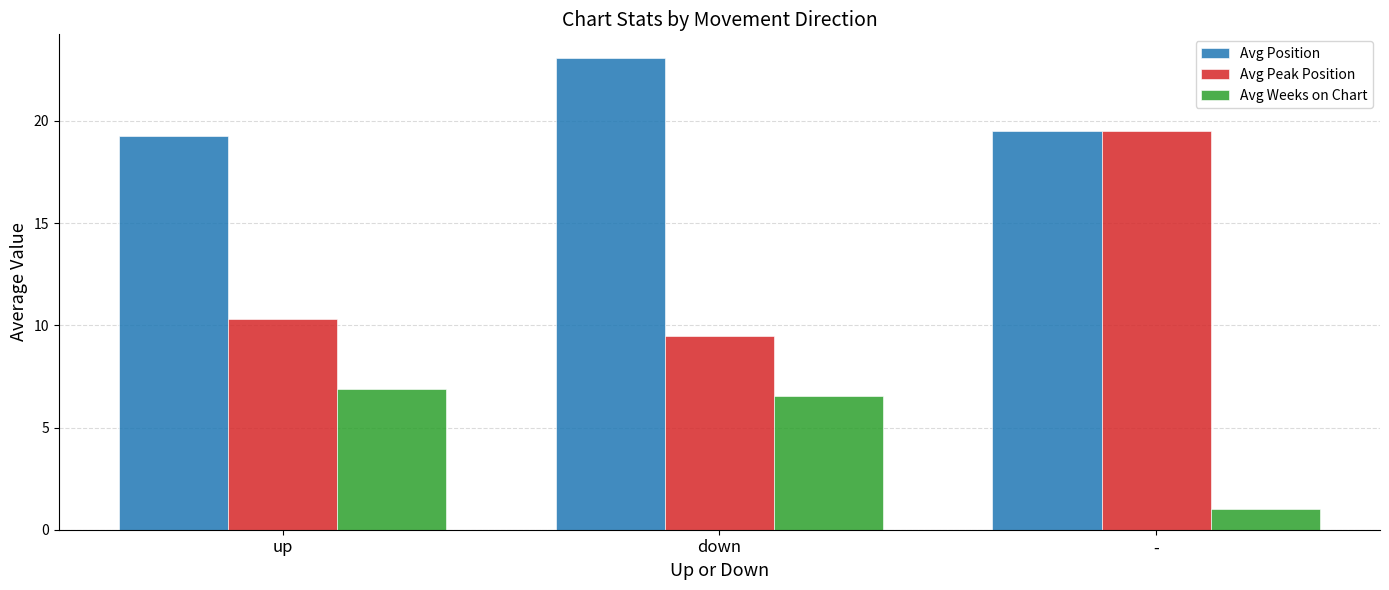

Where does the Avg Weeks on Chart series first go above 6?

up